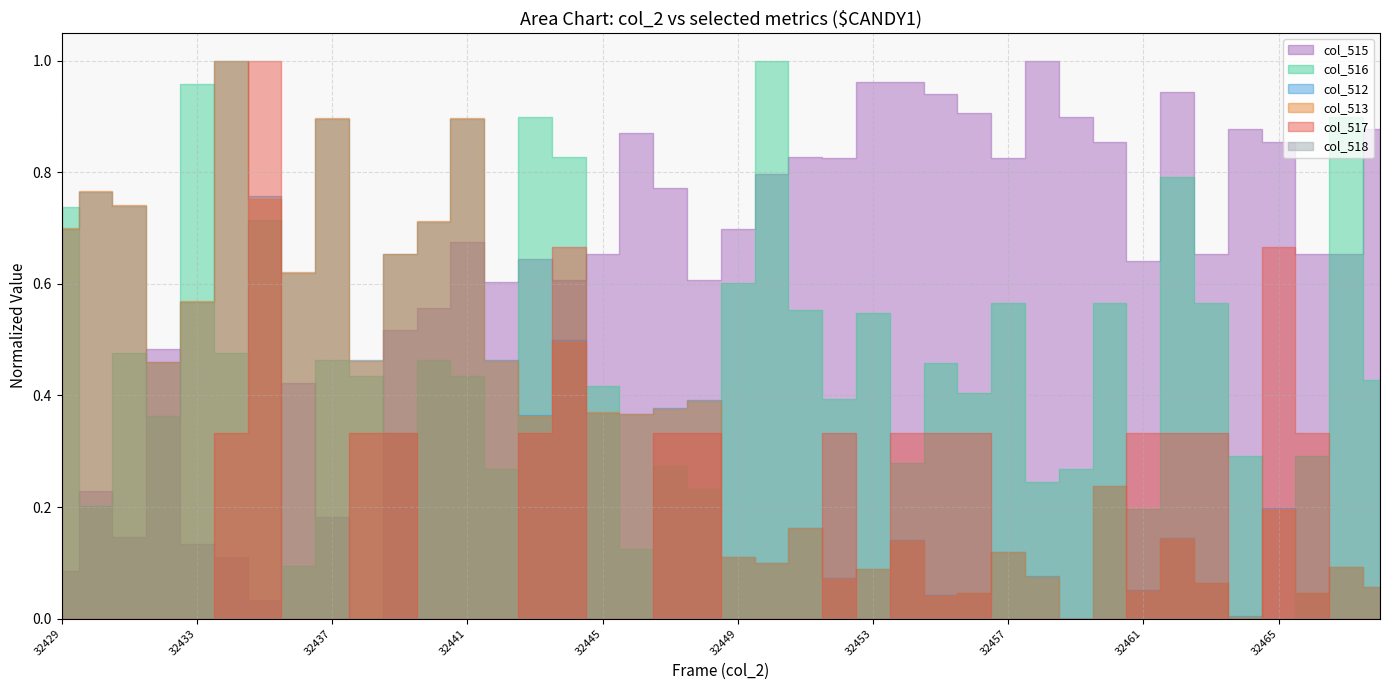

In col_516, how many points are lower than both neighbors (excluding endpoints)?

14